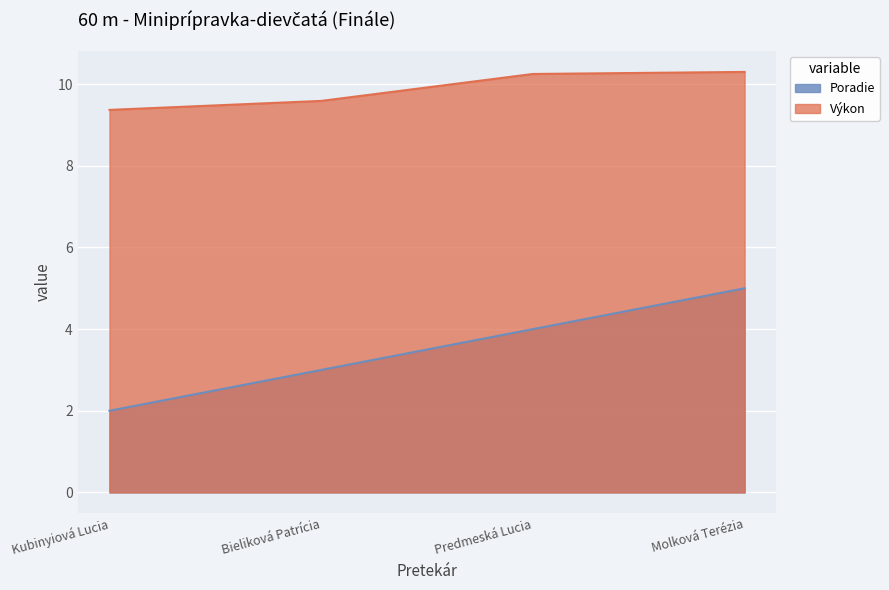

Reading right to left, transcribe all the data shown in this chart.

Poradie: 5.0	4.0	3.0	2.0
Výkon: 10.3	10.2	9.6	9.4